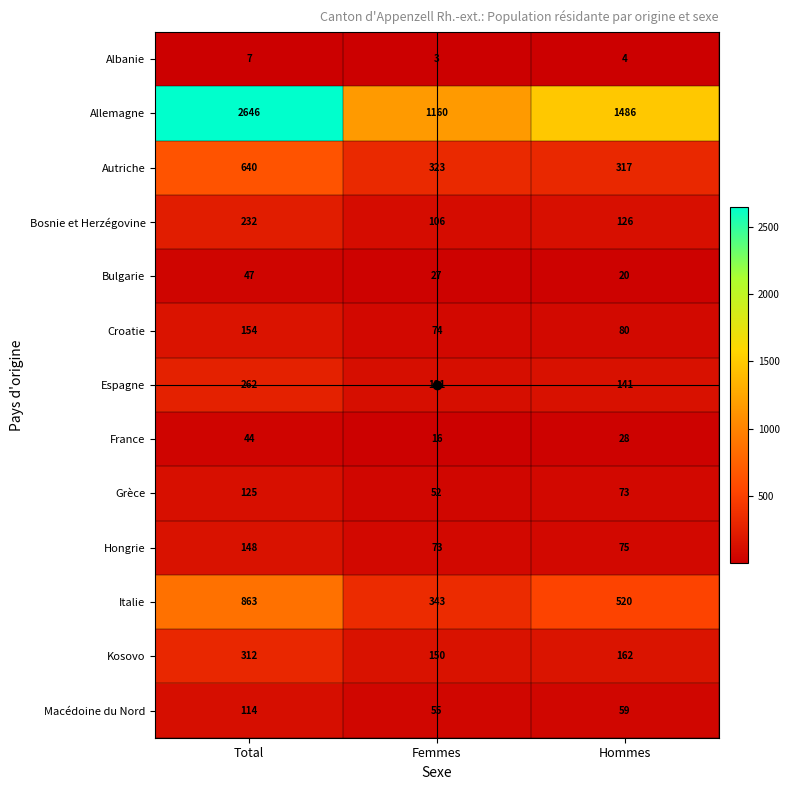

What is the average value of the France series?

29